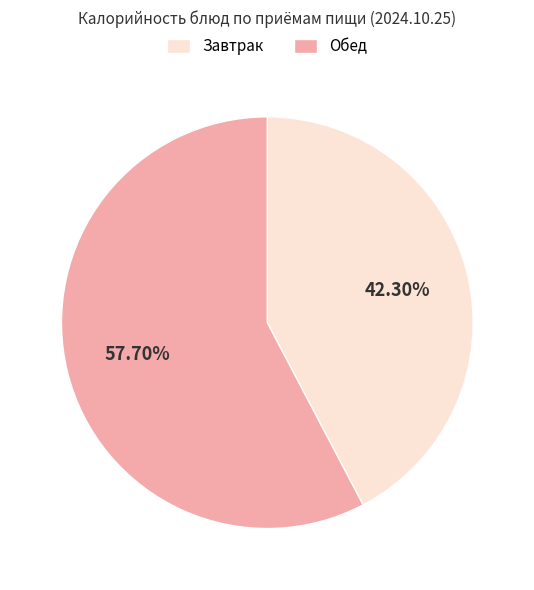

Between Завтрак and Обед, which is larger?

Обед